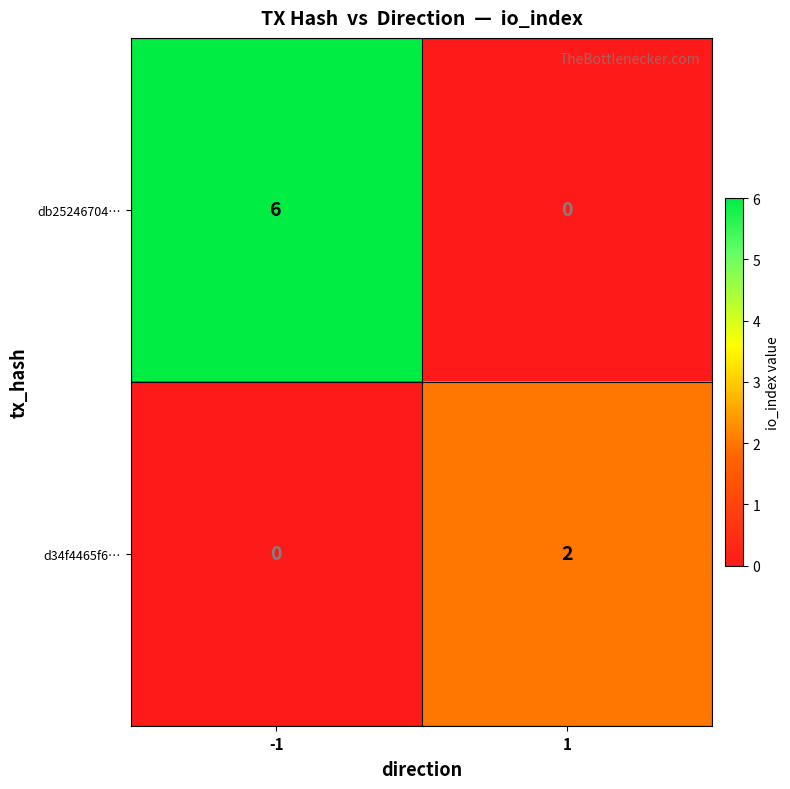

Is the value of db25246704… at -1 greater than the value of d34f4465f6… at 1?

Yes